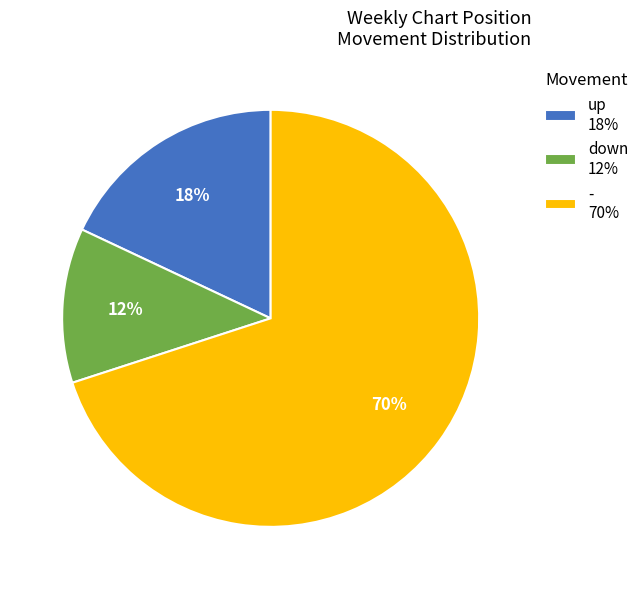

To the nearest percent, what is the difference between the largest and smallest slice percentages?

58%